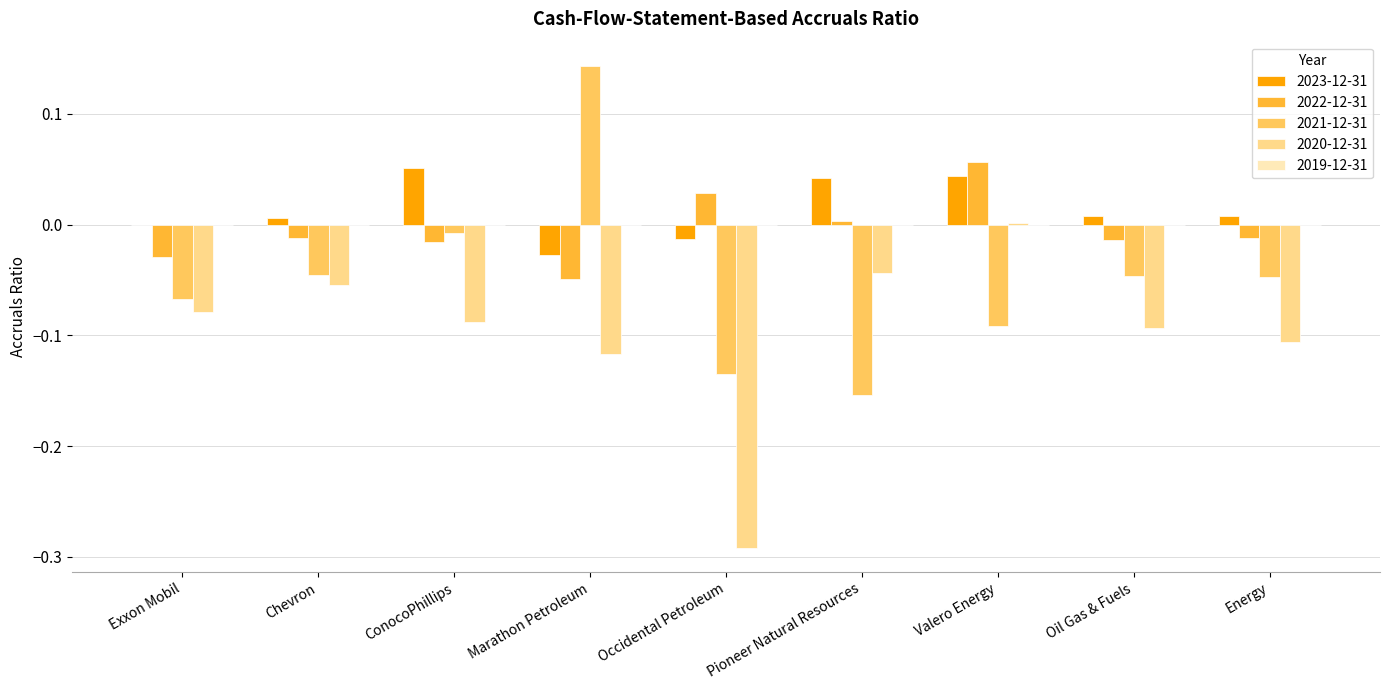

The value of 2021-12-31 at Marathon Petroleum is 0.2. True or false?

False